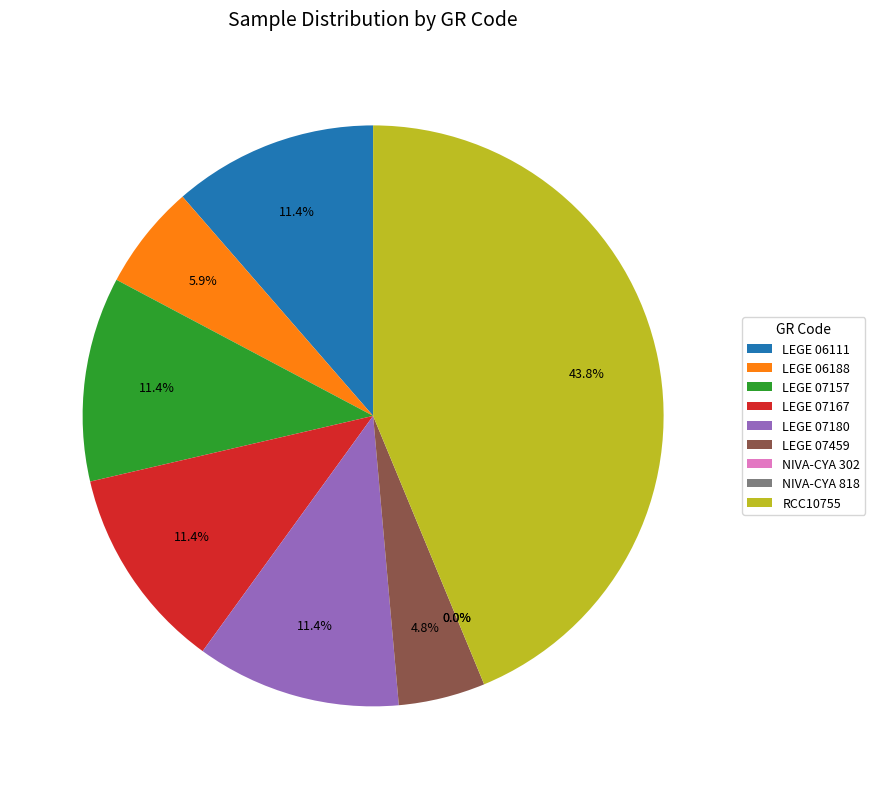

What percentage is the LEGE 07459 slice, to the nearest percent?

5%